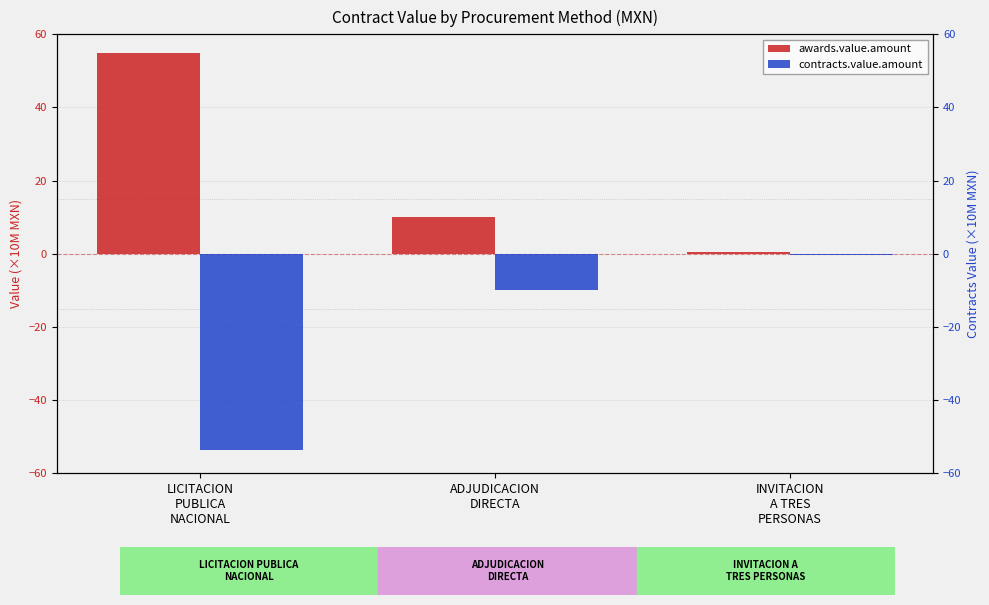

What is the maximum value for awards.value.amount?

54.8